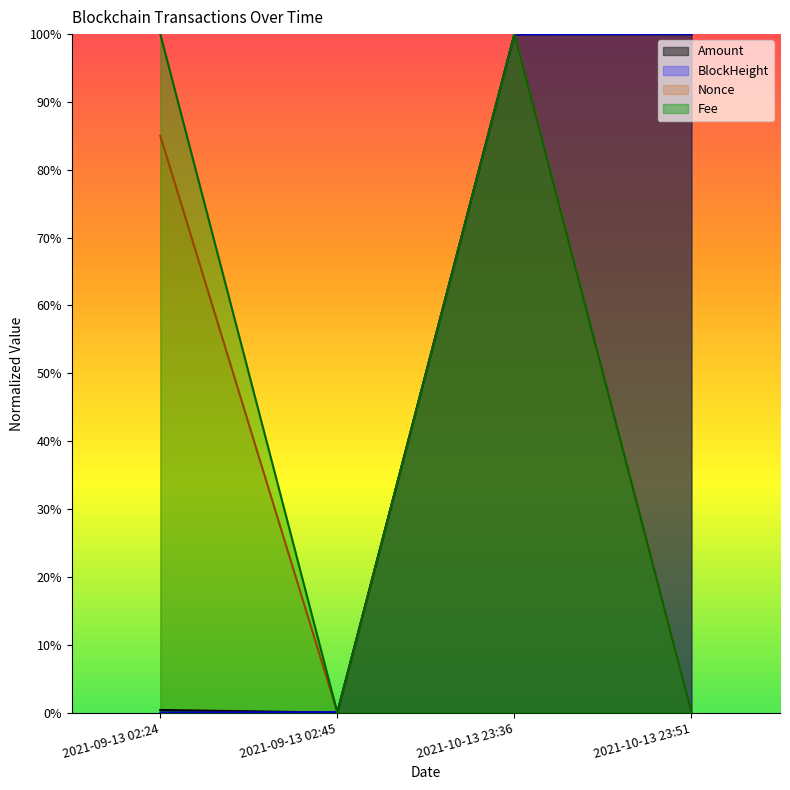

At how many categories does at least one series exceed 63?

3